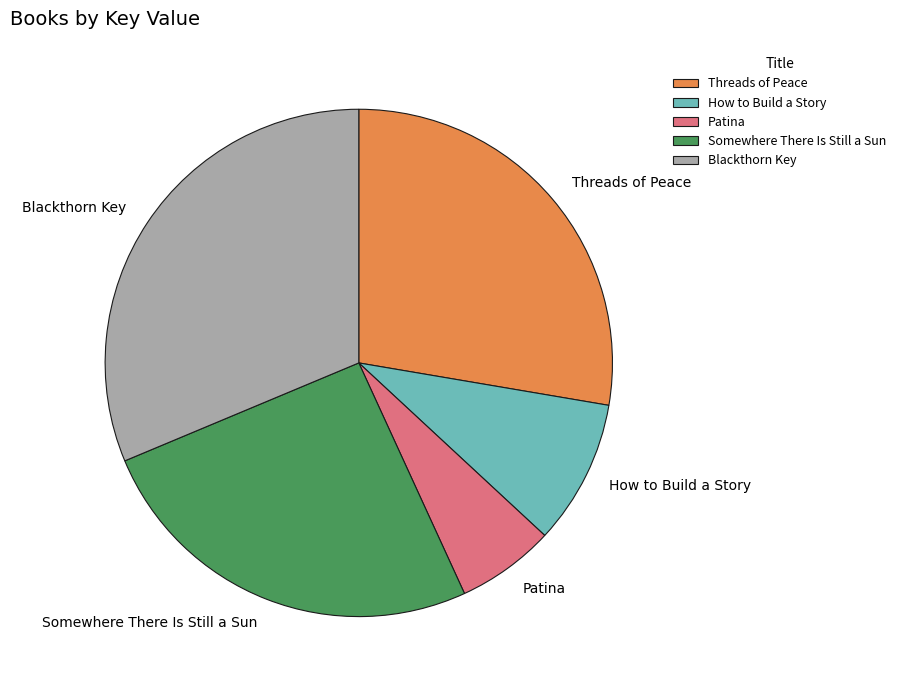

Do How to Build a Story and Somewhere There Is Still a Sun together represent more than half of the pie?

No